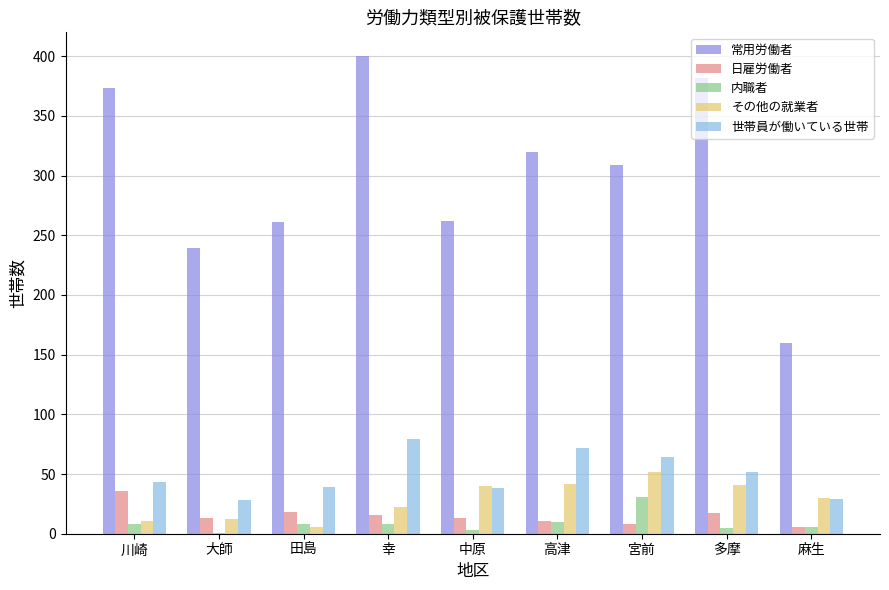

Which label corresponds to the largest value in the chart?

幸